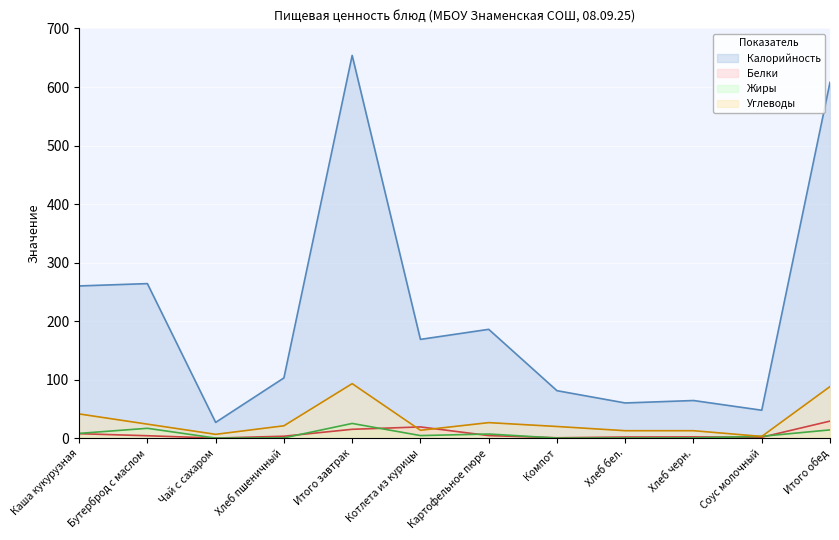

Where is the first local maximum for Белки?

Котлета из курицы